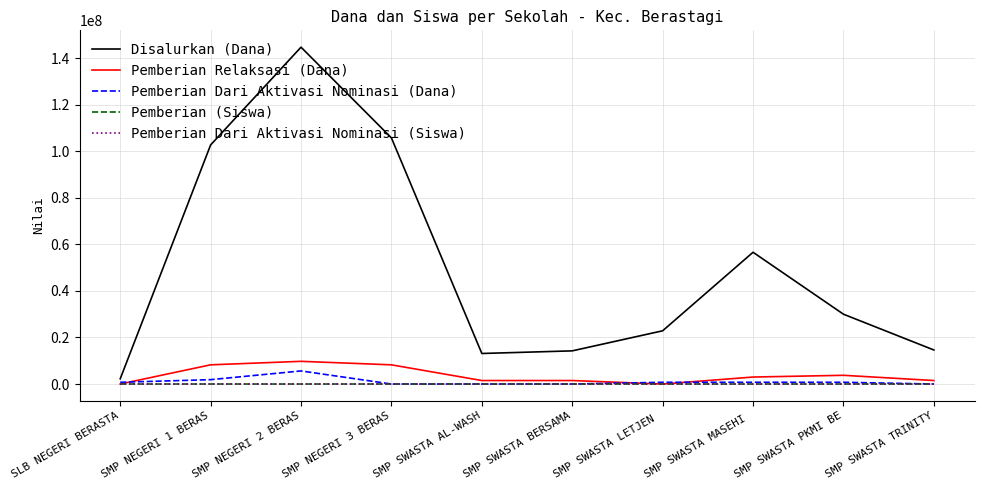

At which label is Disalurkan (Dana) closest to 73500000?

SMP SWASTA MASEHI 